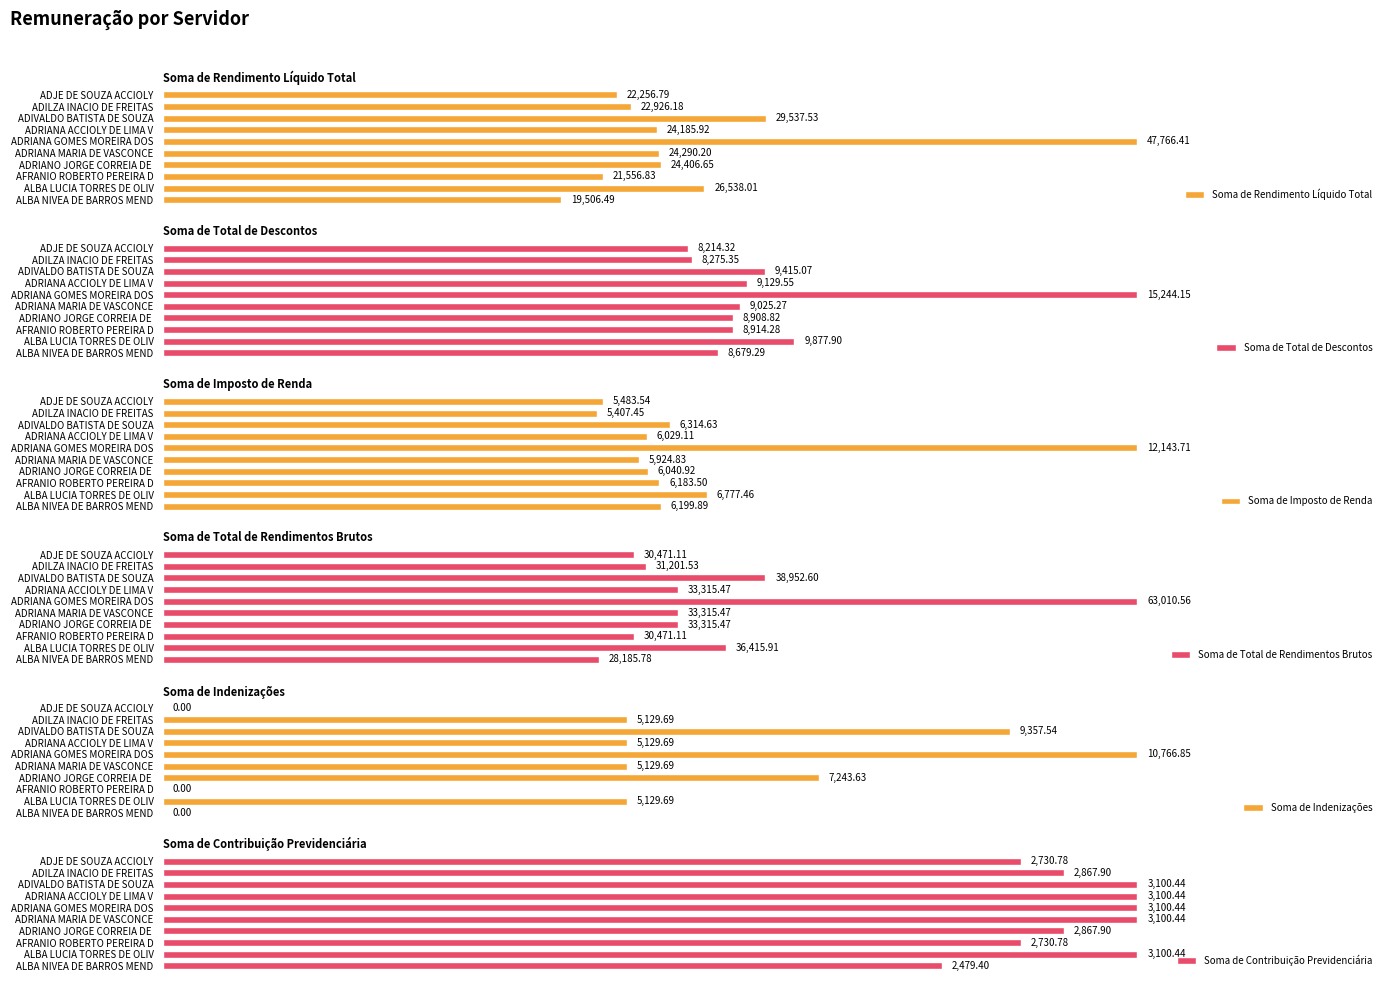

What is the sum of all Soma de Total de Rendimentos Brutos values?

358655.0